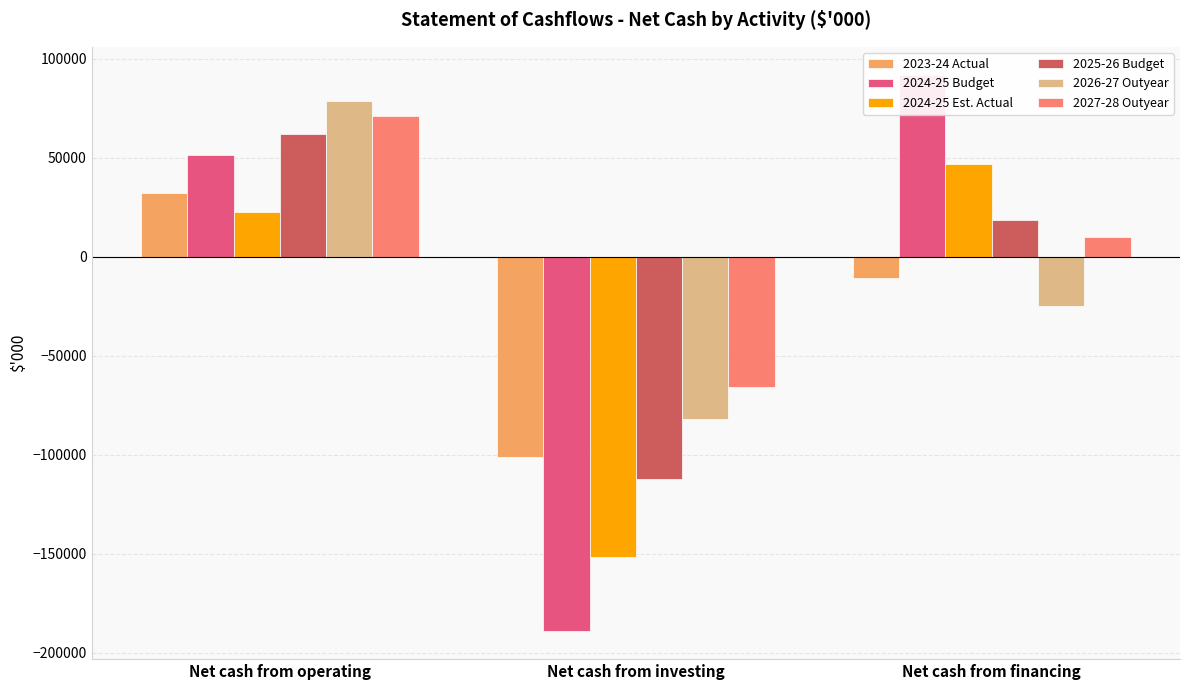

At Net cash from investing, list the series in order from smallest to largest.

2024-25 Budget, 2024-25 Est. Actual, 2025-26 Budget, 2023-24 Actual, 2026-27 Outyear, 2027-28 Outyear